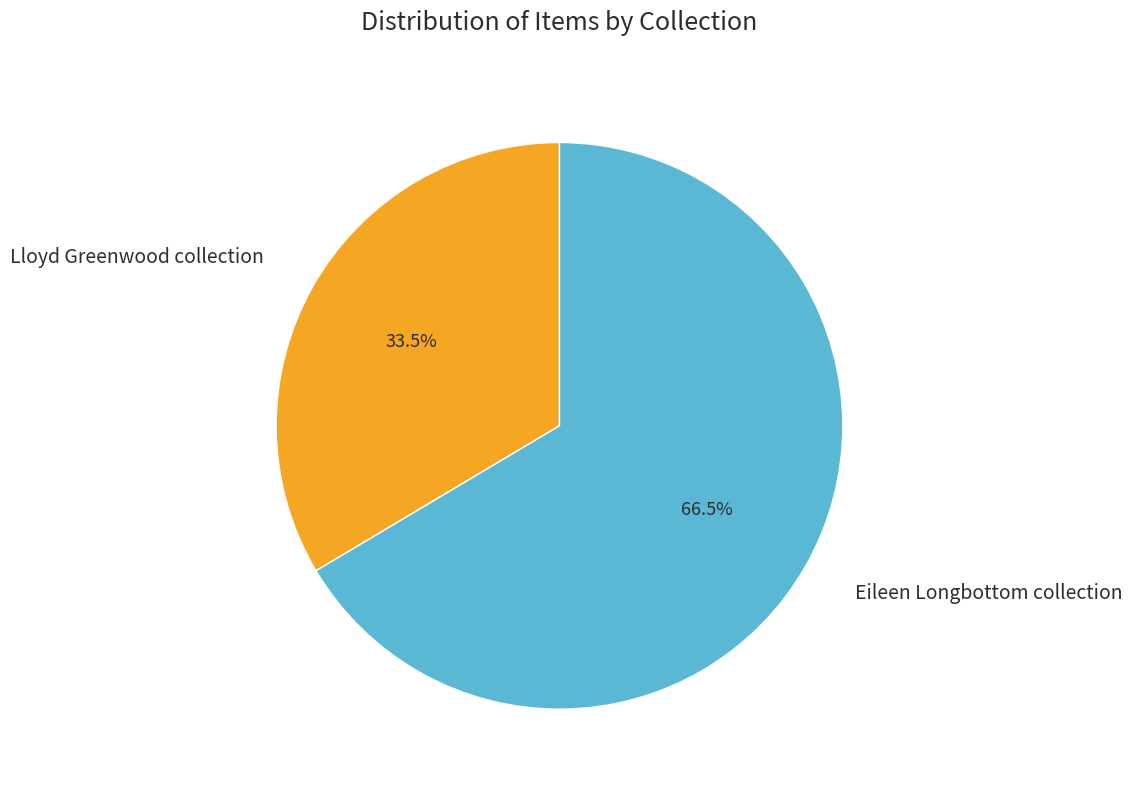

What percentage do Eileen Longbottom collection and Lloyd Greenwood collection together represent?

100.0%